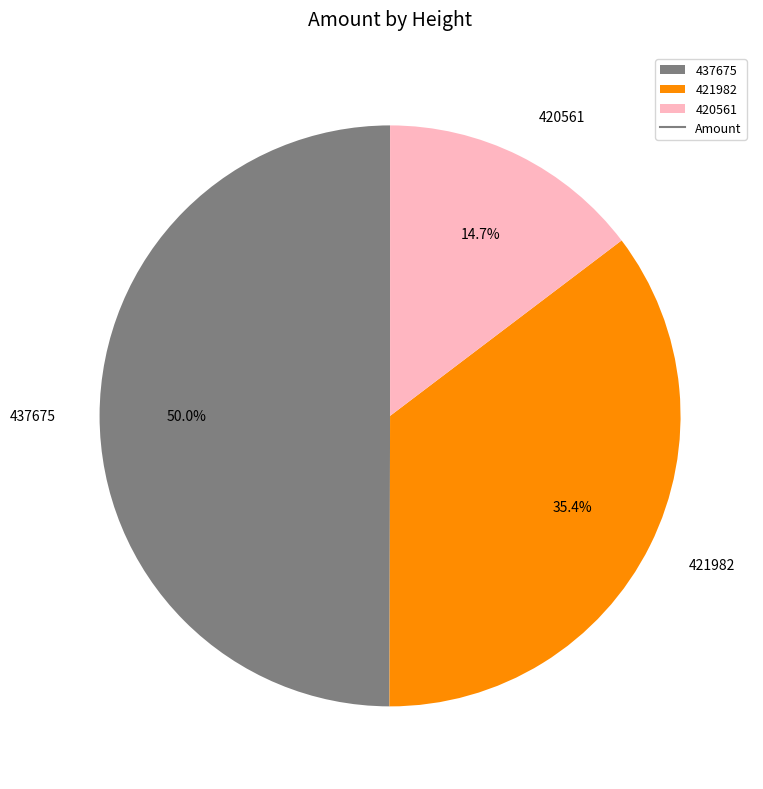

Do 420561 and 437675 together represent more than half of the pie?

Yes